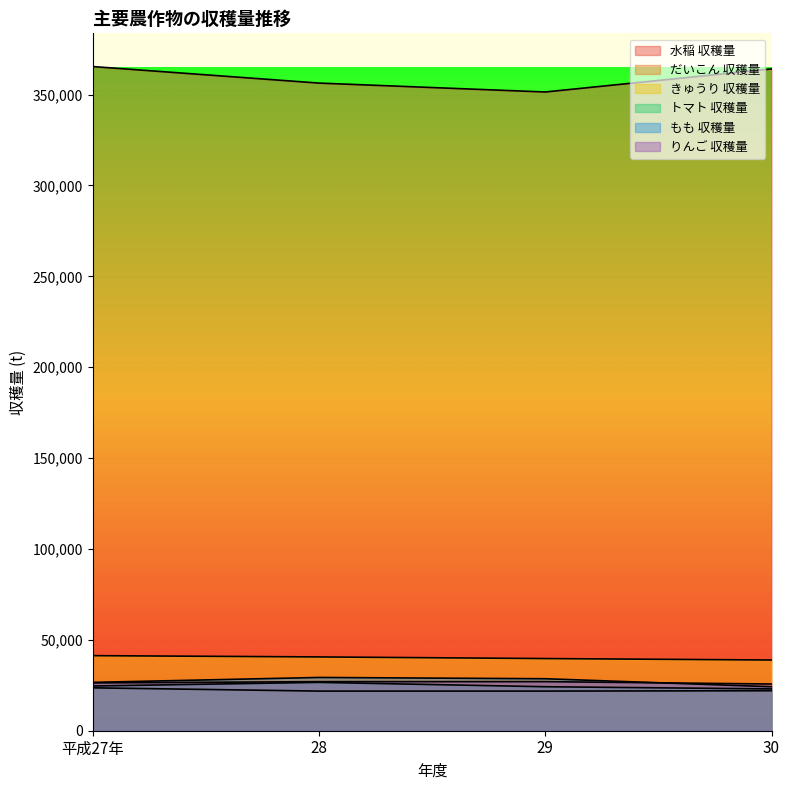

At 平成27年, list the series in order from largest to smallest.

水稲 収穫量, きゅうり 収穫量, もも 収穫量, りんご 収穫量, トマト 収穫量, だいこん 収穫量